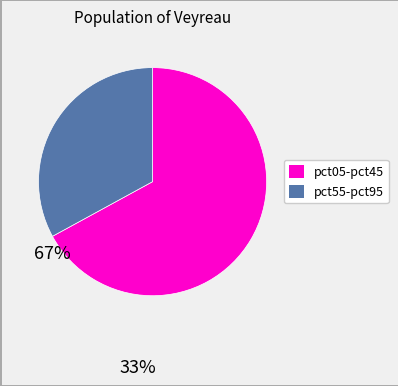

Is there any slice that represents more than half of the pie?

Yes